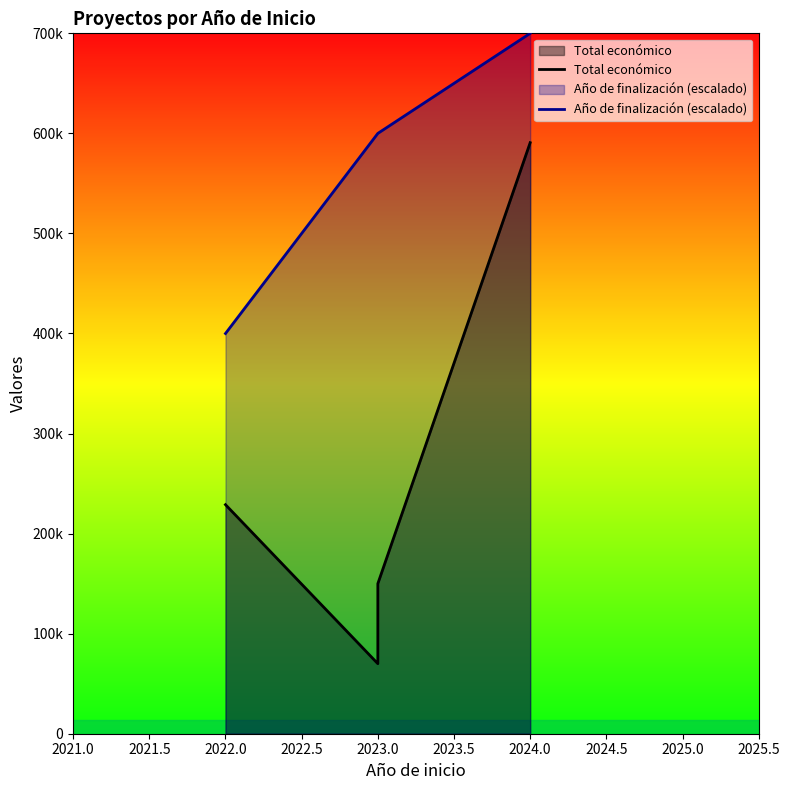

What is the lowest value of the Total económico series?

70000